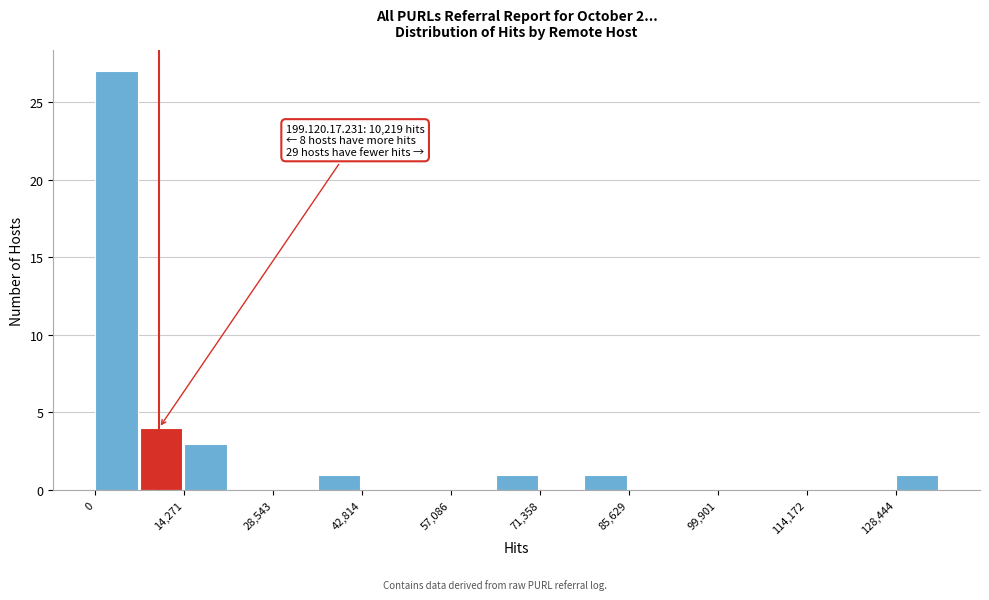

Around what value on the x-axis is the tallest bar? Give the approximate position of its centre, as read against the axis.

4000